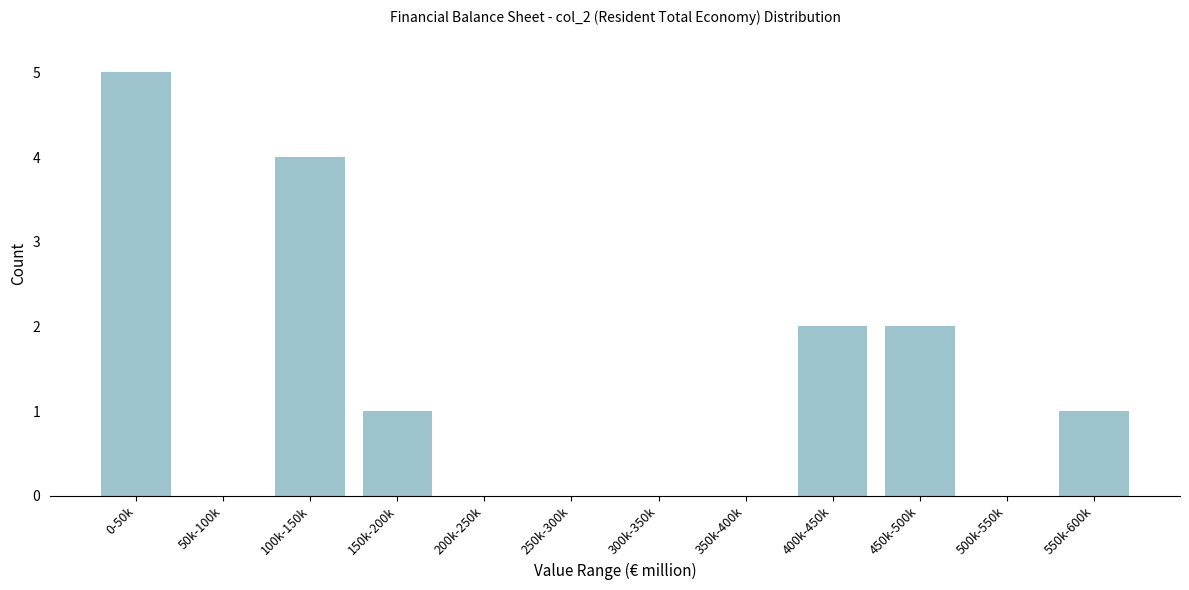

Reading right to left, transcribe all the data shown in this chart.

550k-600k=1	500k-550k=0	450k-500k=2	400k-450k=2	350k-400k=0	300k-350k=0	250k-300k=0	200k-250k=0	150k-200k=1	100k-150k=4	50k-100k=0	0-50k=5